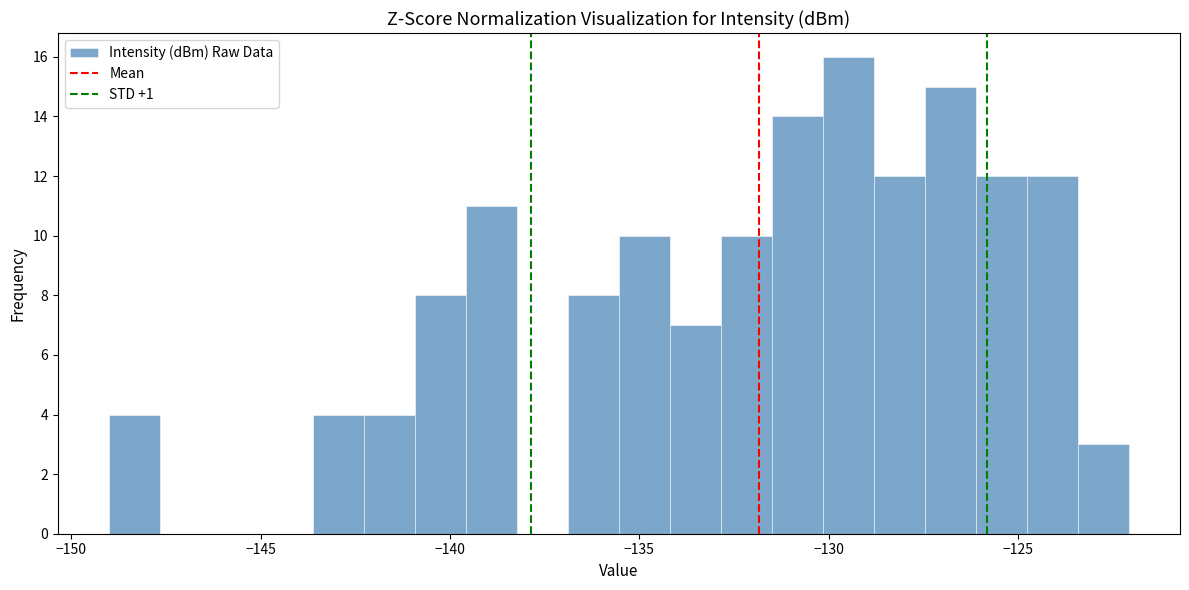

Around what value on the x-axis is the tallest bar? Give the approximate position of its centre, as read against the axis.

-129.5